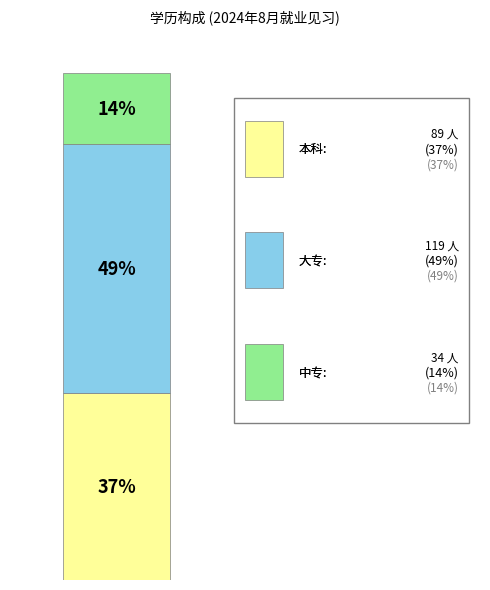

The 中专 slice represents 5% of the pie. True or false?

False